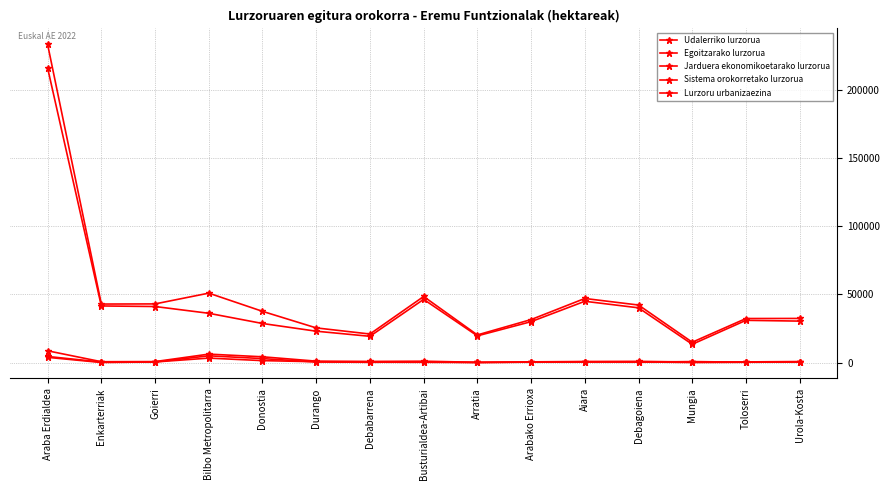

How many interior local peaks does the Udalerriko lurzorua series have?

3